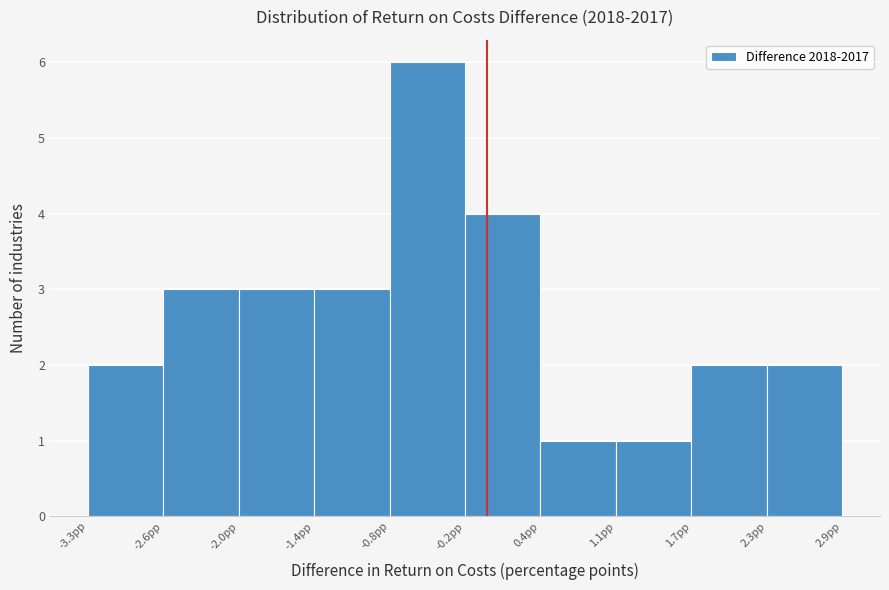

Reading left to right, list every bar in this chart as the range it spans on the x-axis followed by its height. Neither the bar edges nor the heights are printed on the chart, so give them approximately, as read against the axes.

-3.3 to -2.6: 2
-2.6 to -2.0: 3
-2.0 to -1.4: 3
-1.4 to -0.8: 3
-0.8 to -0.2: 6
-0.2 to 0.4: 4
0.4 to 1.1: 1
1.1 to 1.7: 1
1.7 to 2.3: 2
2.3 to 2.9: 2